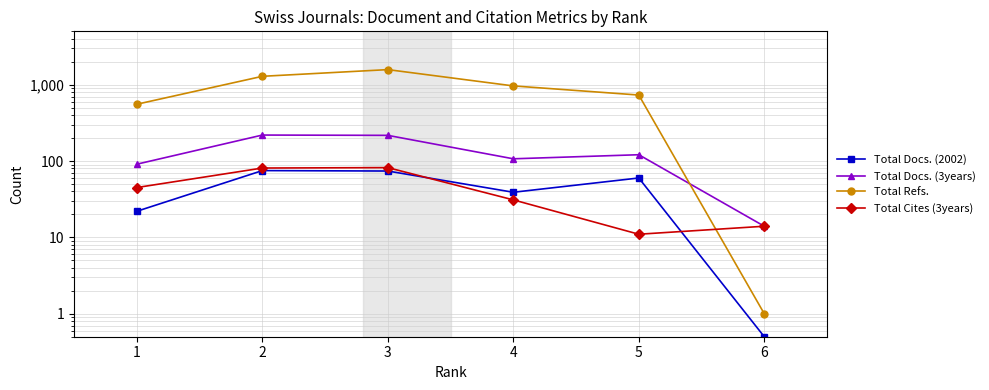

How many series are shown in this chart?

4